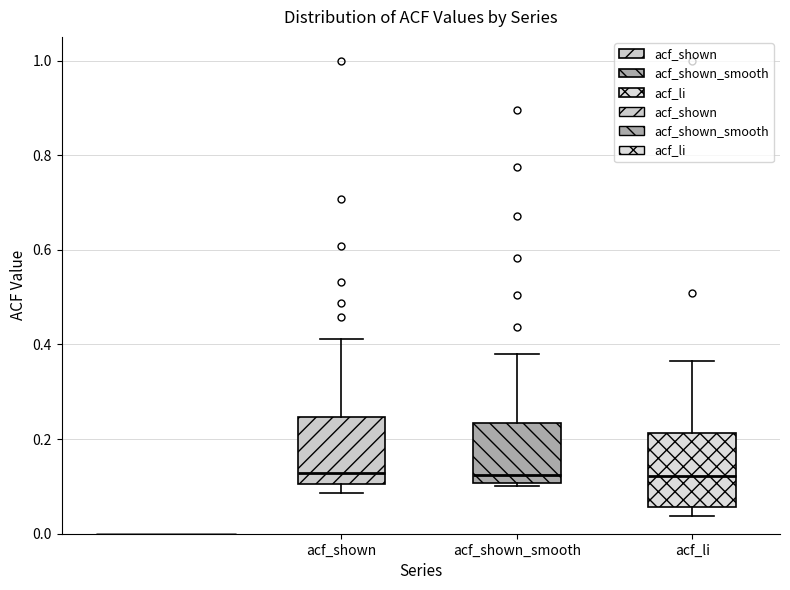

Where is the upper edge of the box for acf_li on the y-axis? The values are not printed on the chart, so give them approximately, as read against the axis.

0.22